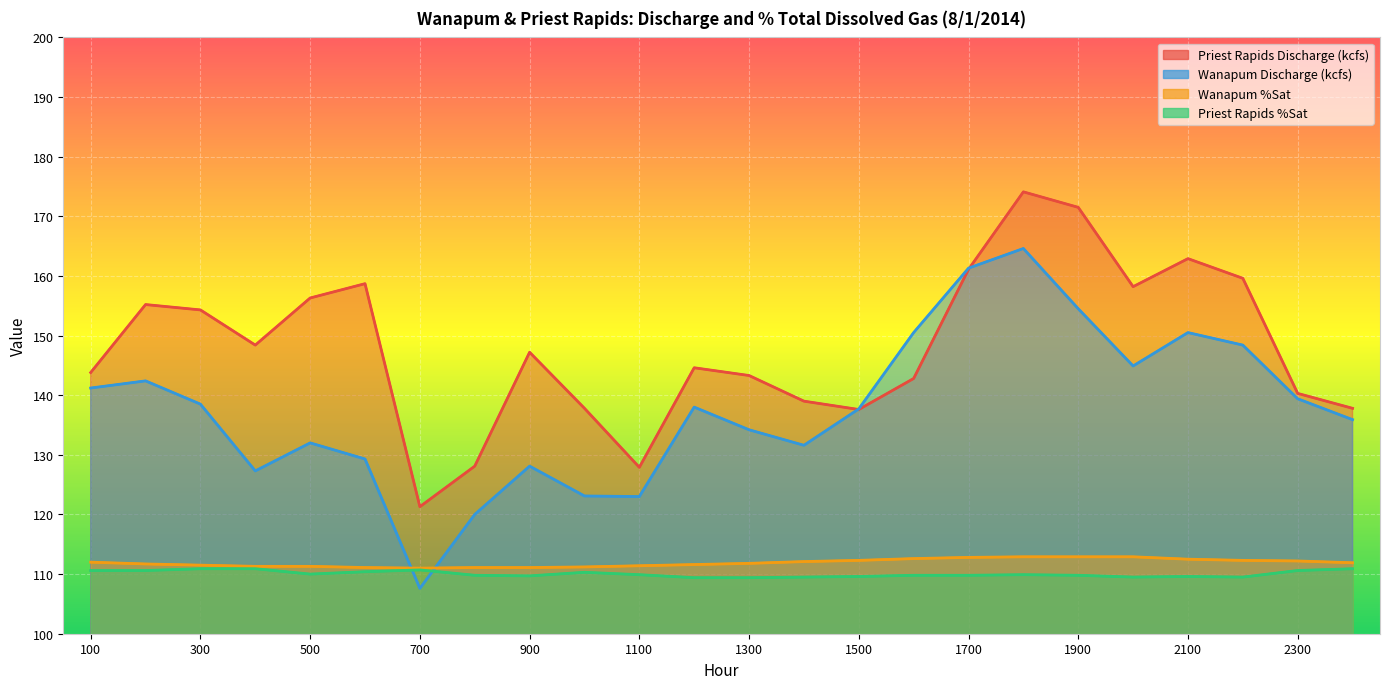

What is the label of the 15th point from the left?

1500